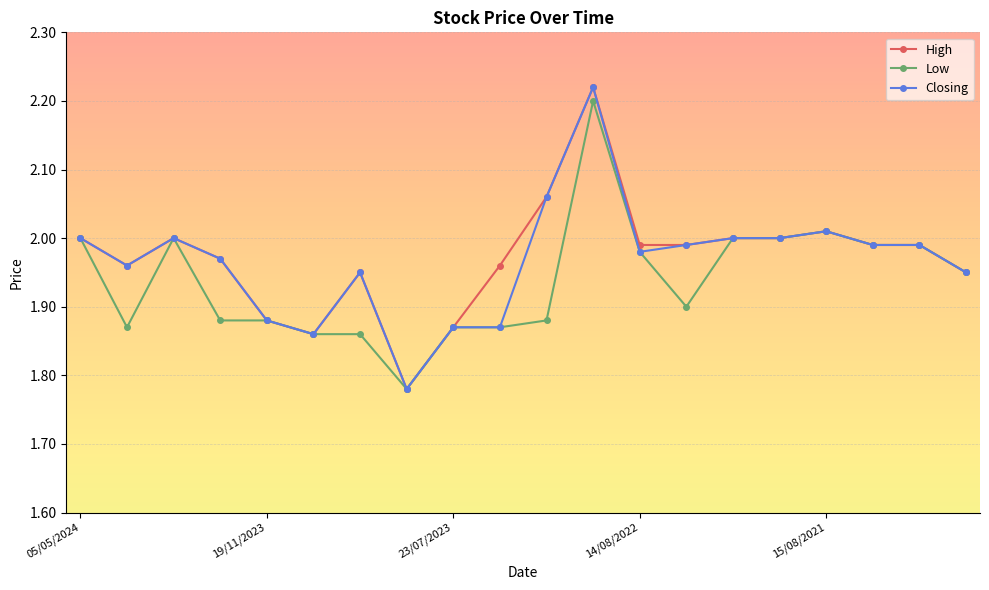

True or false: High has more than 0 points higher than both neighbors.

True